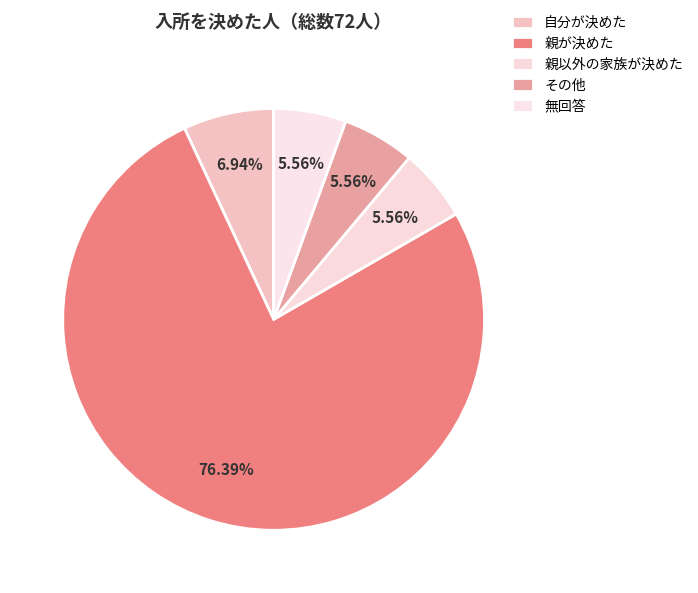

What is the change in value from 自分が決めた to その他?

-1